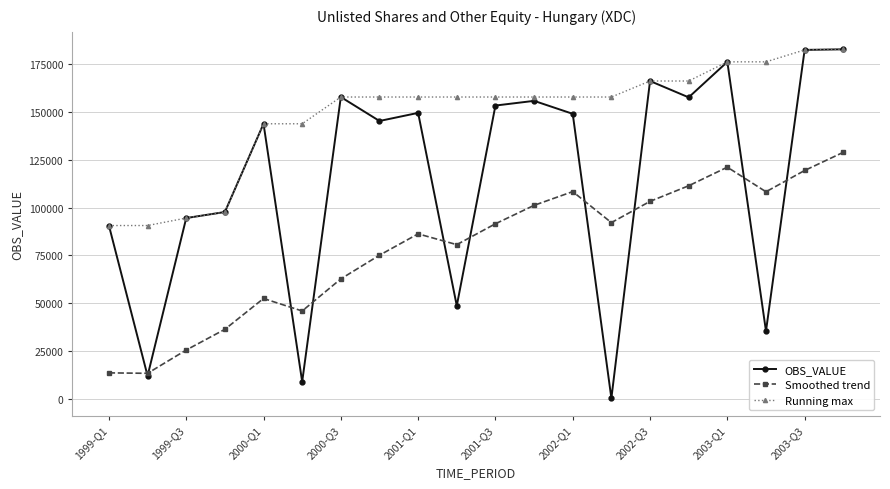

What are all the series names shown in the legend?

OBS_VALUE, Smoothed trend, Running max